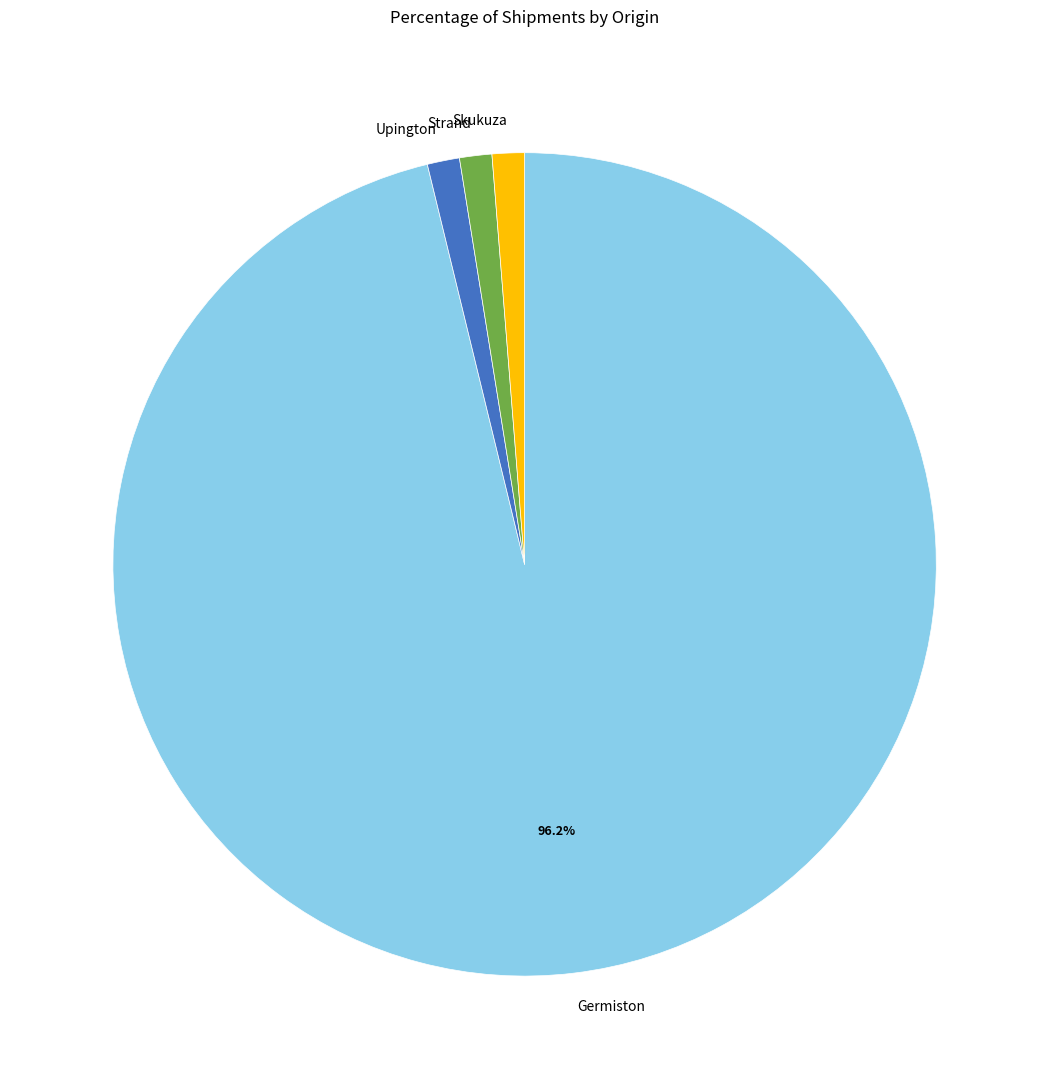

Do Germiston and Strand together represent more than half of the pie?

Yes